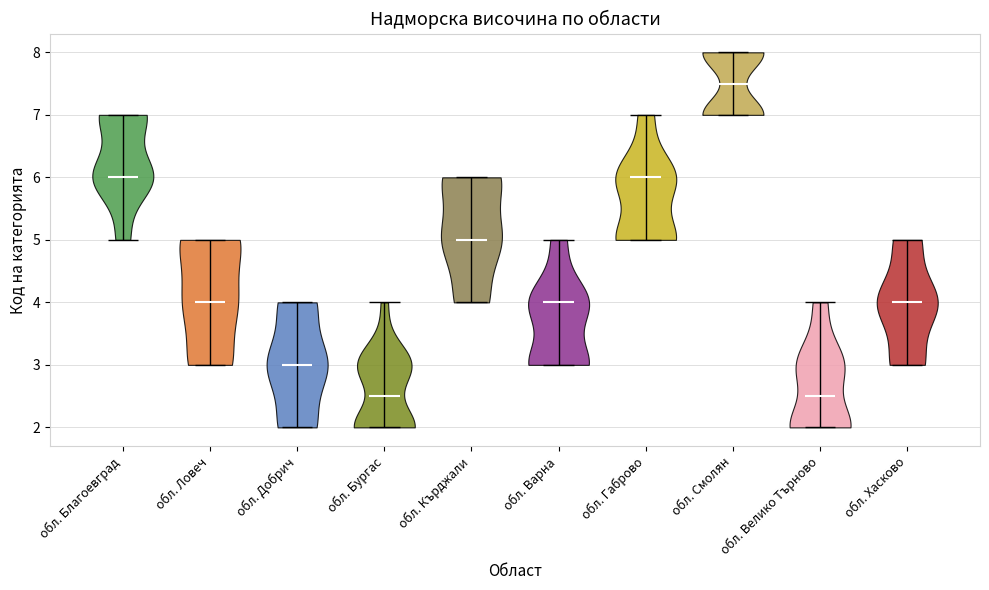

Reading left to right, read every violin against the y-axis: where its median line is, and the lowest and highest points it reaches. The values are not printed on the chart, so give them approximately, as read against the axis.

обл. Благоевград: median line 6.0, lowest point 5.0, highest point 7.0
обл. Ловеч: median line 4.0, lowest point 3.0, highest point 5.0
обл. Добрич: median line 3.0, lowest point 2.0, highest point 4.0
обл. Бургас: median line 2.5, lowest point 2.0, highest point 4.0
обл. Кърджали: median line 5.0, lowest point 4.0, highest point 6.0
обл. Варна: median line 4.0, lowest point 3.0, highest point 5.0
обл. Габрово: median line 6.0, lowest point 5.0, highest point 7.0
обл. Смолян: median line 7.5, lowest point 7.0, highest point 8.0
обл. Велико Търново: median line 2.5, lowest point 2.0, highest point 4.0
обл. Хасково: median line 4.0, lowest point 3.0, highest point 5.0